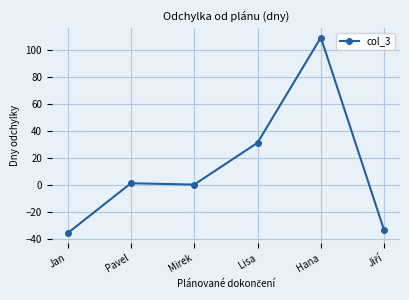

Which category has the lowest value across all series?

Jan